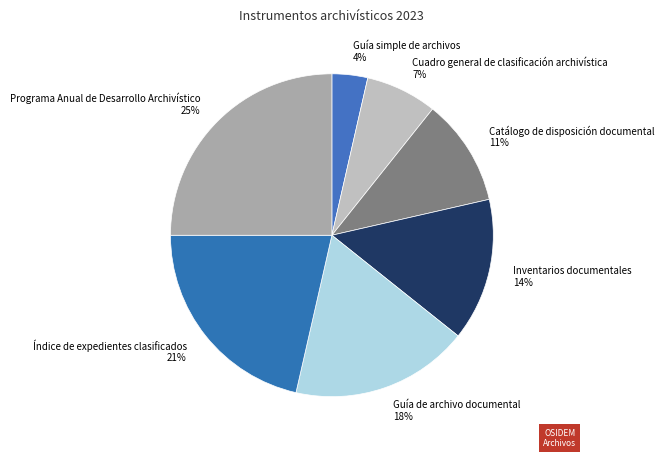

To the nearest percent, what is the difference between the Cuadro general de clasificación archivística and Inventarios documentales slice percentages?

7%